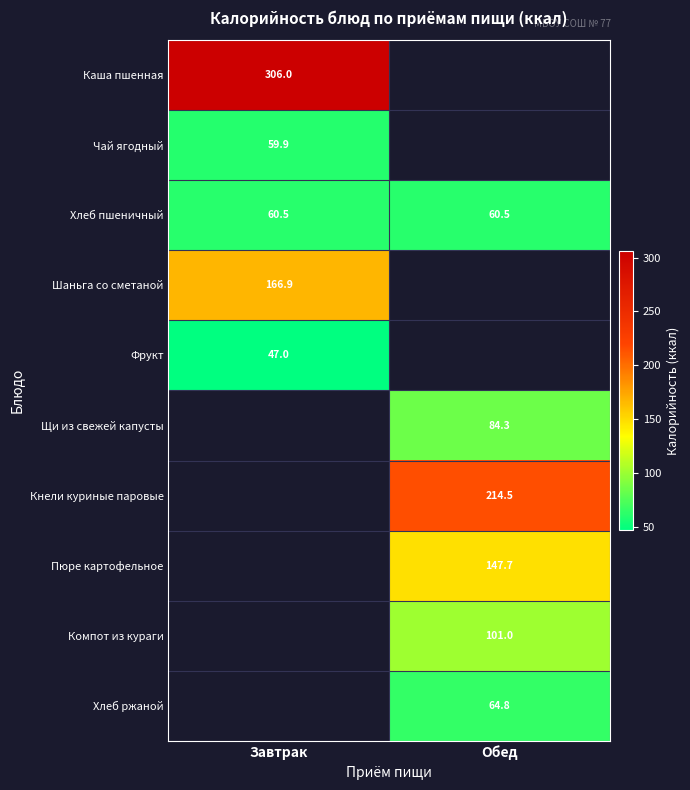

The value of Каша пшенная at Завтрак is 451.4. True or false?

False